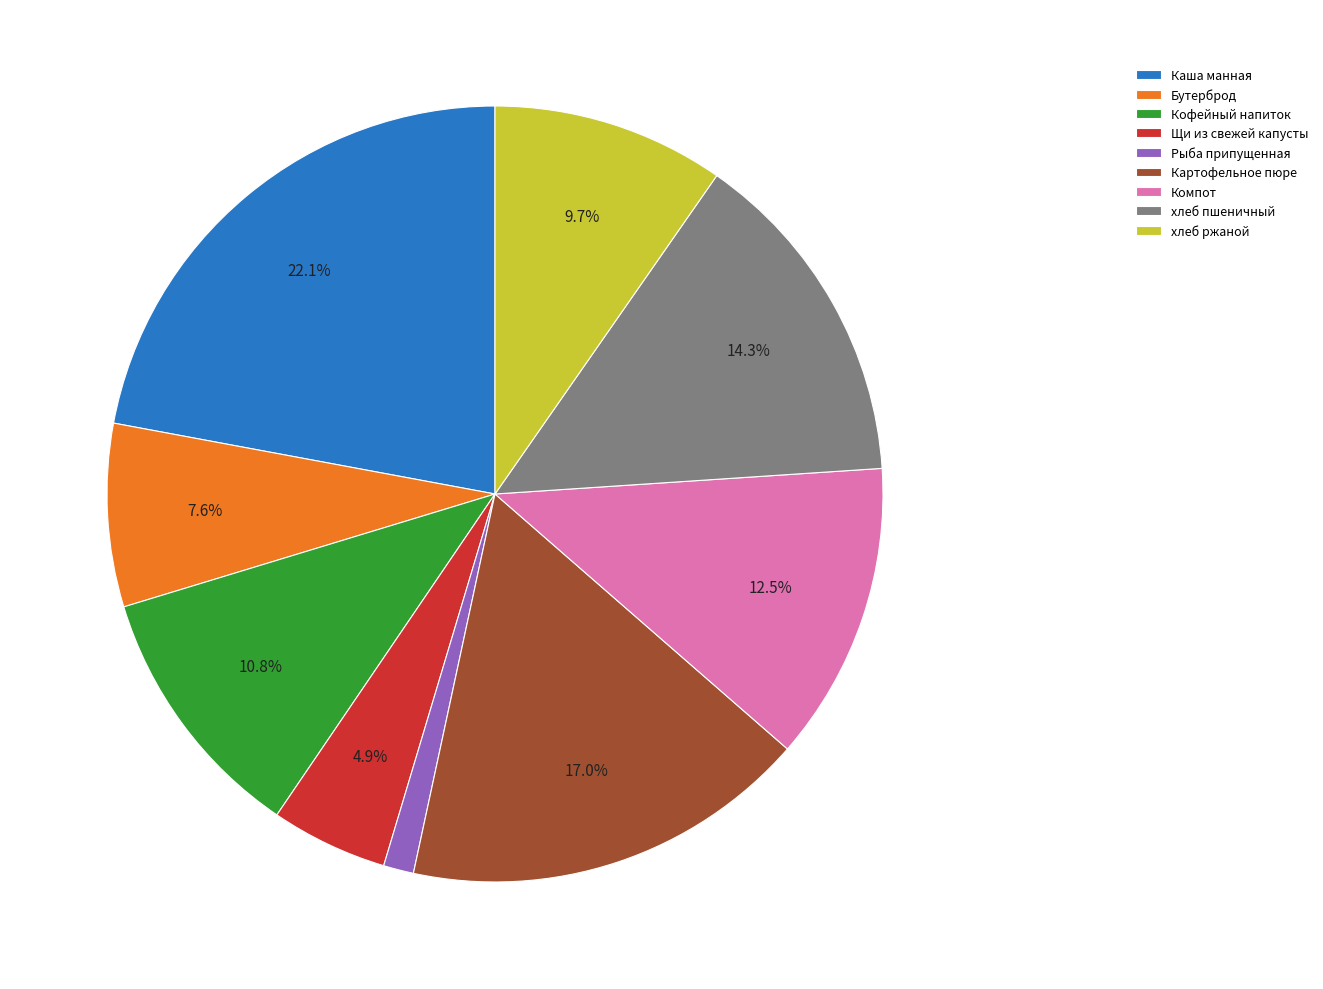

Combined, what portion of the pie is хлеб ржаной and Щи из свежей капусты?

14.6%